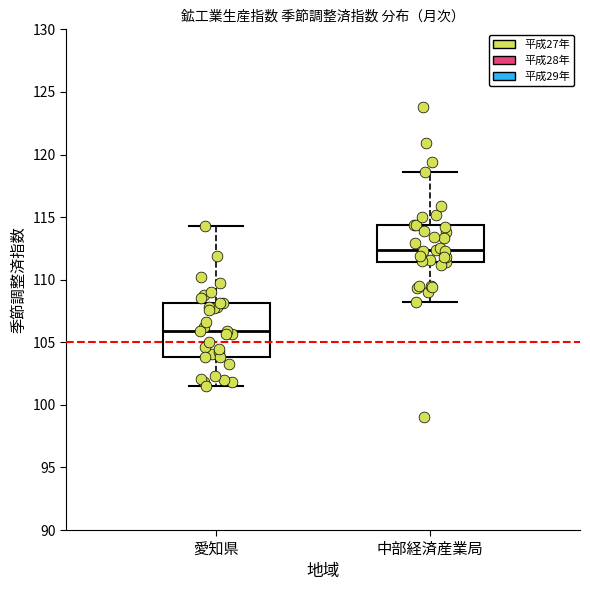

Where does the upper whisker of the box for 愛知県 end on the y-axis? The values are not printed on the chart, so give them approximately, as read against the axis.

114.5